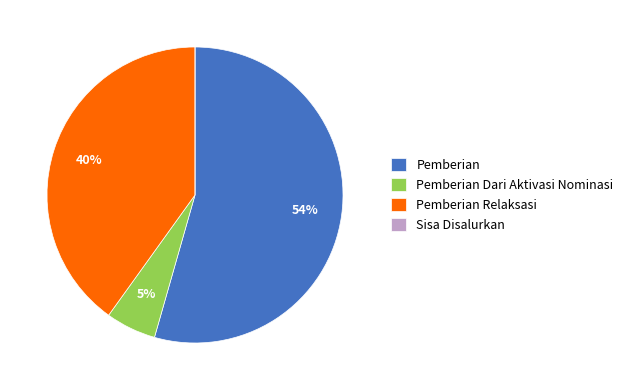

True or false: Pemberian accounts for 54% of the total.

True